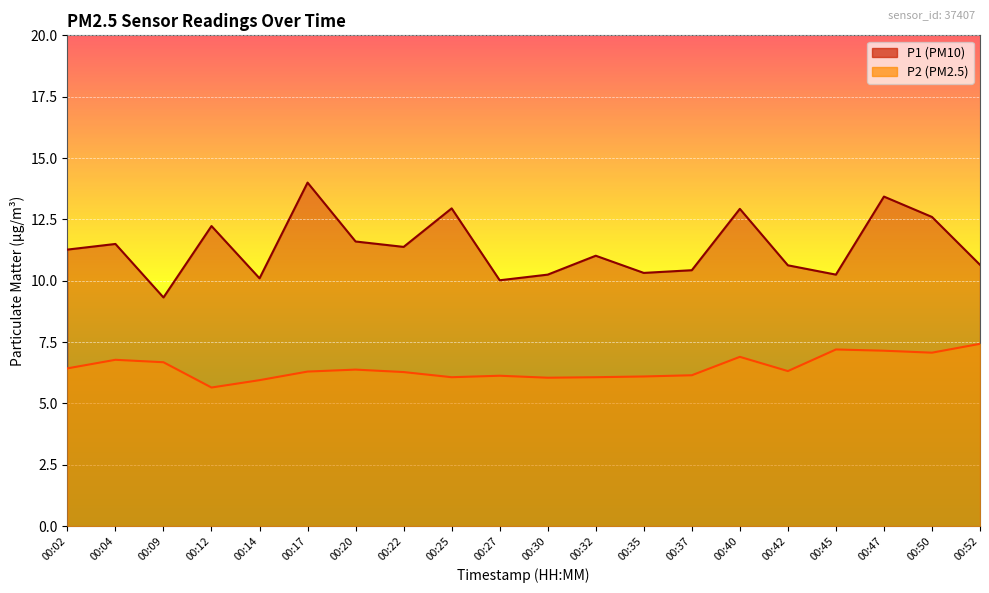

How many data points in P2 are less than 6?

2